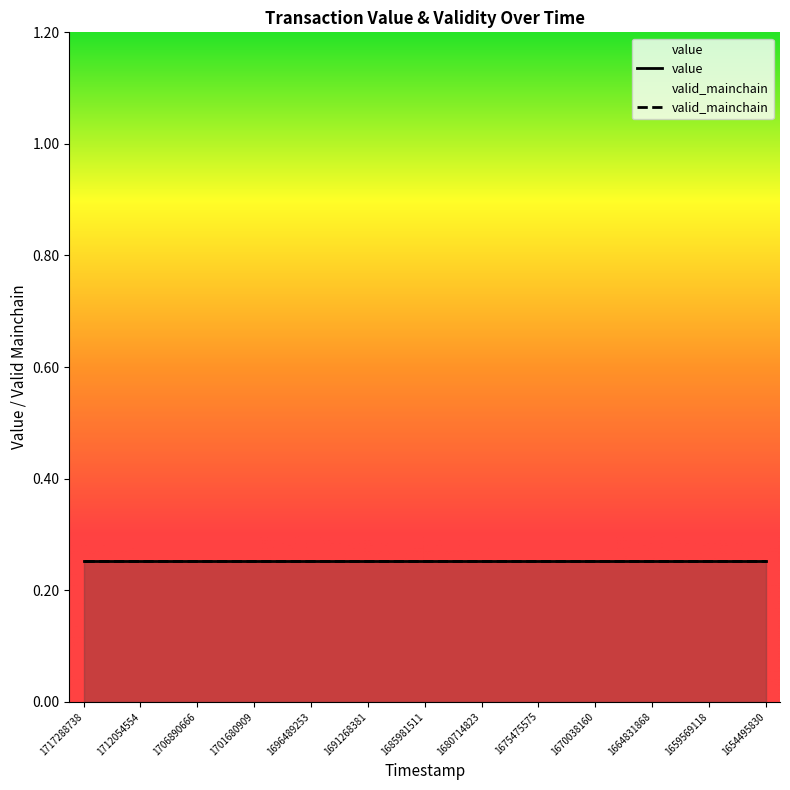

True or false: value has a value of 0.3 at 22.

True